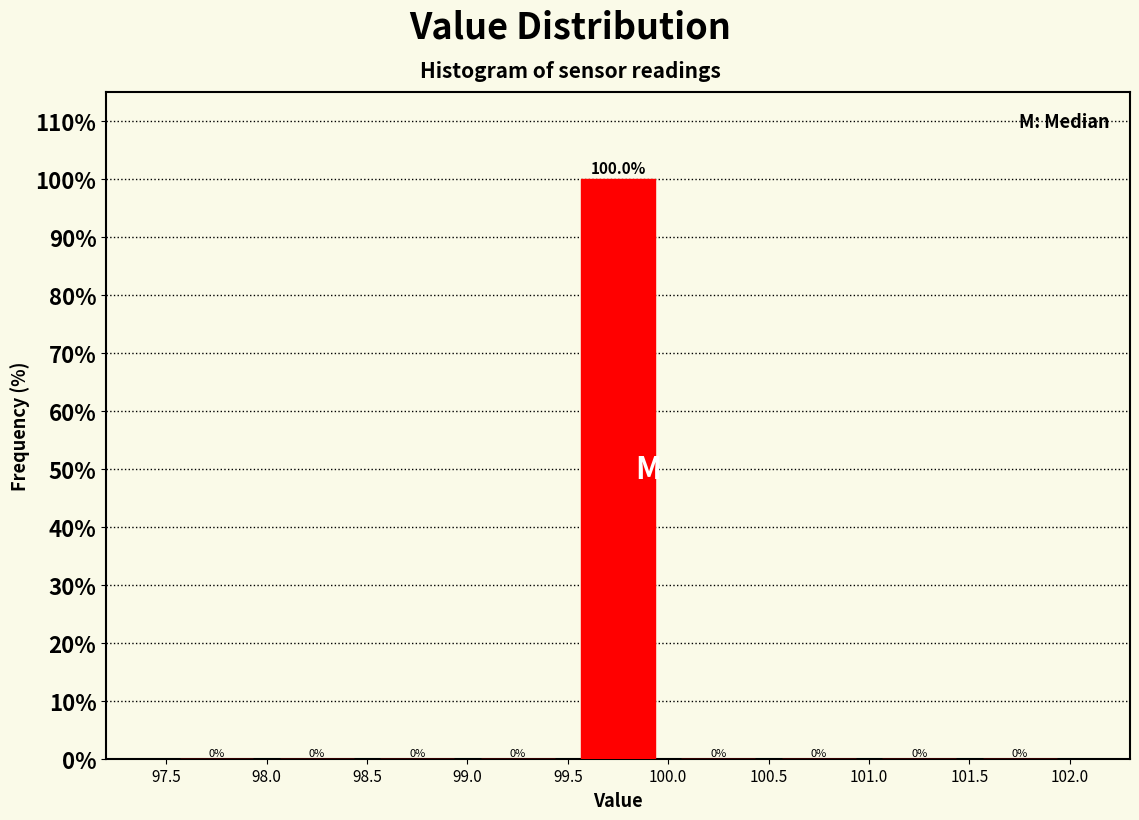

Reading left to right, transcribe this chart: for each bar, give the range it covers on the x-axis and its height.

97.5 to 98.0: 0.0
98.0 to 98.5: 0.0
98.5 to 99.0: 0.0
99.0 to 99.5: 0.0
99.5 to 100.0: 100.0
100.0 to 100.5: 0.0
100.5 to 101.0: 0.0
101.0 to 101.5: 0.0
101.5 to 102.0: 0.0